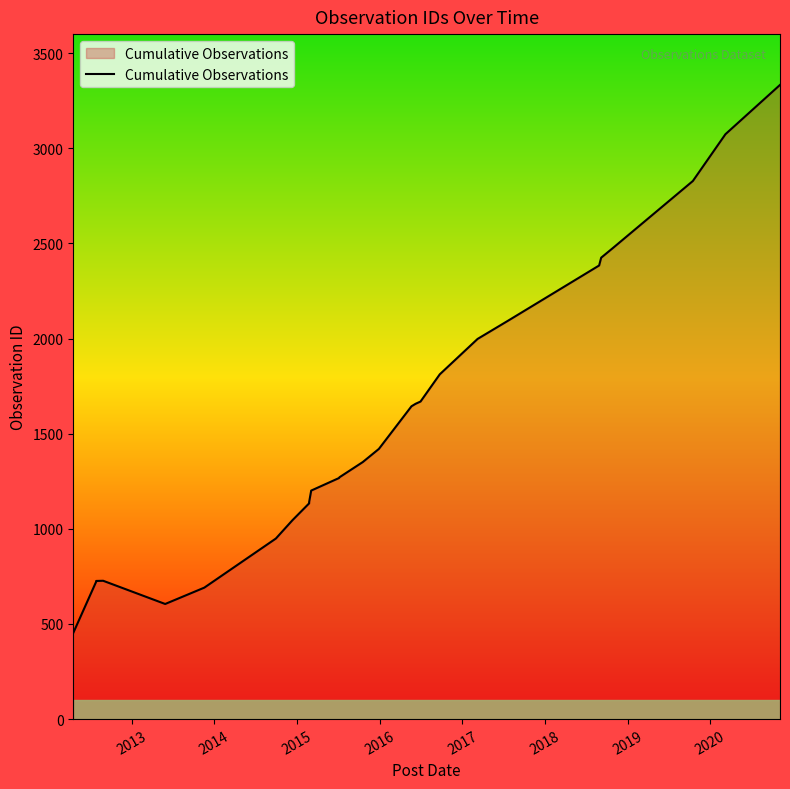

Reading left to right, extract all data points from this chart.

453	722	726	727	605	691	949	1045	1134	1135	1137	1141	1201	1267	1271	1351	1420	1644	1657	1669	1812	1998	2094	2384	2425	2476	2828	3074	3333